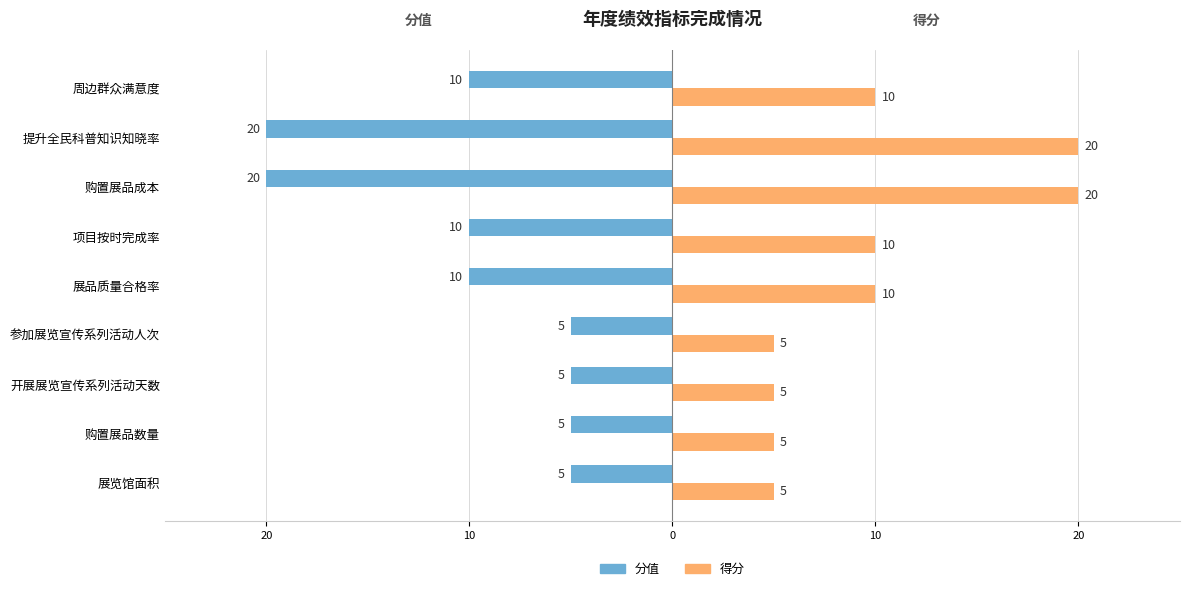

How many 分值 values are between -10 and -5?

7